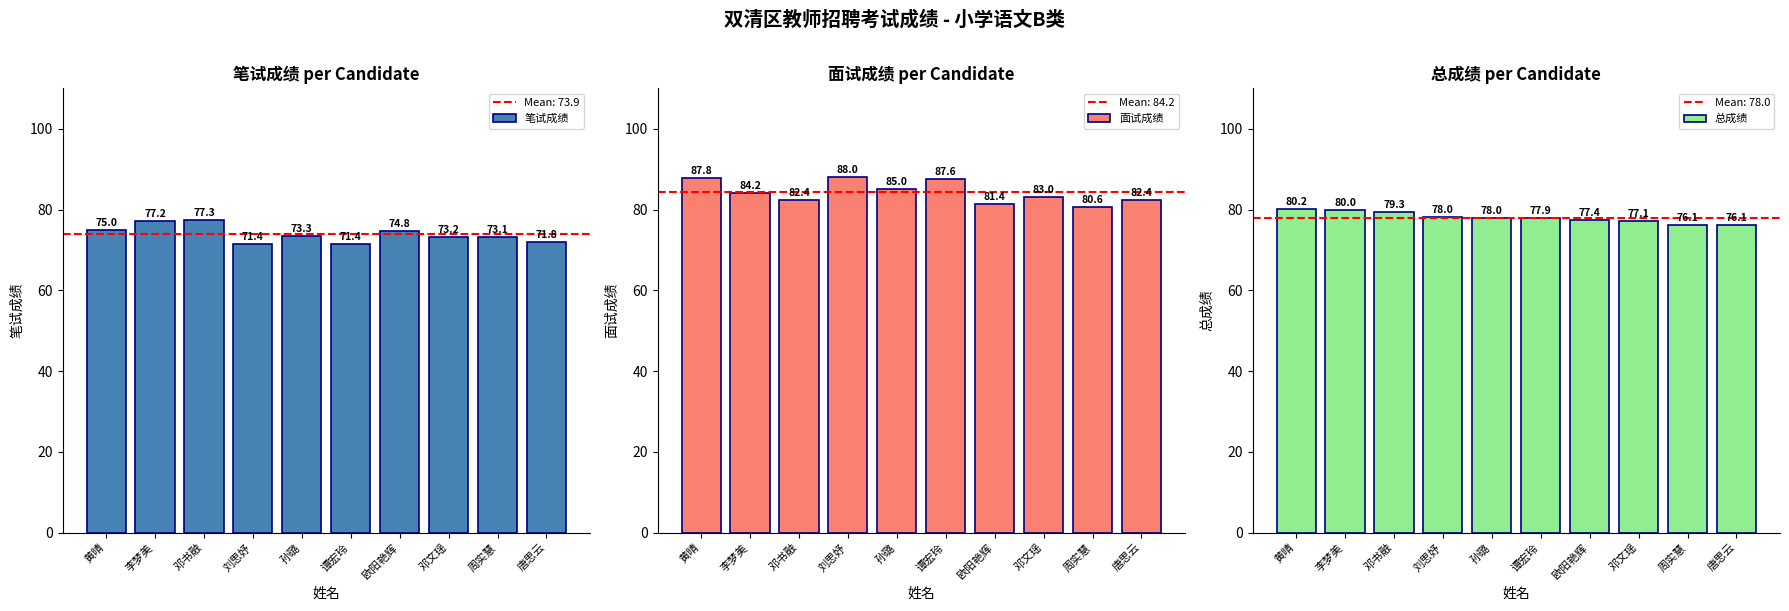

Reading left to right, list all the values displayed in this chart.

笔试成绩: 75.0	77.2	77.3	71.4	73.3	71.4	74.8	73.2	73.1	71.8
面试成绩: 87.8	84.2	82.4	88.0	85.0	87.6	81.4	83.0	80.6	82.4
总成绩: 80.2	80.0	79.3	78.0	78.0	77.9	77.4	77.1	76.1	76.1